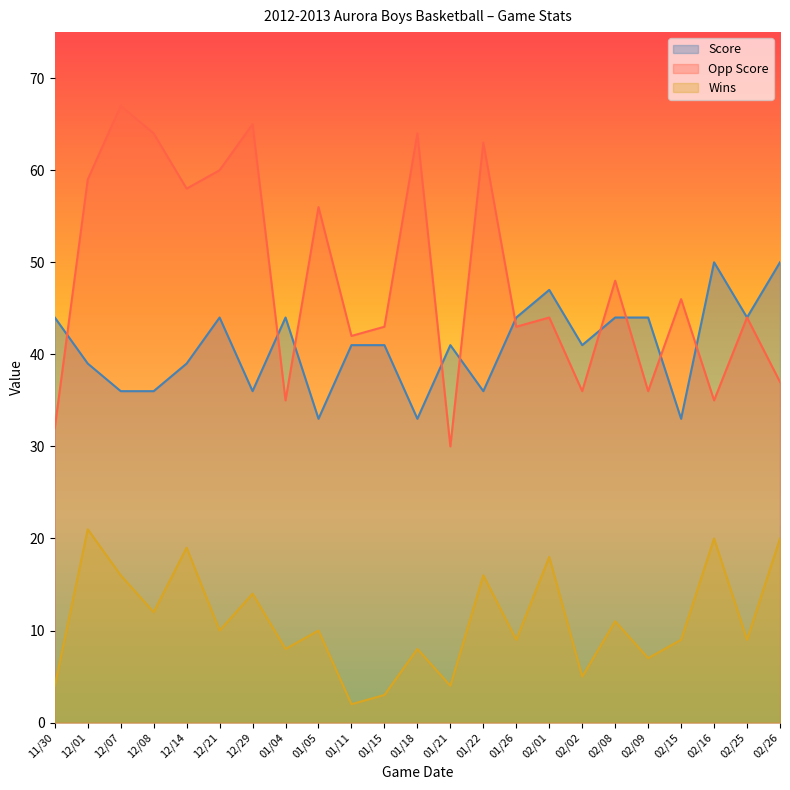

At which label does Opp Score first exceed 44?

12/01